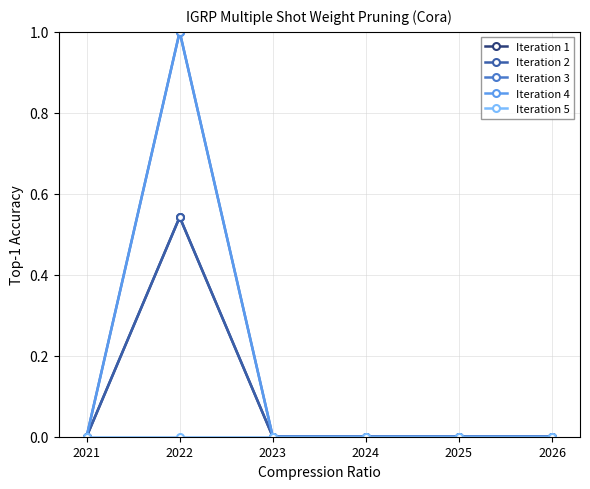

Is this an area chart (filled region under the line)?

No